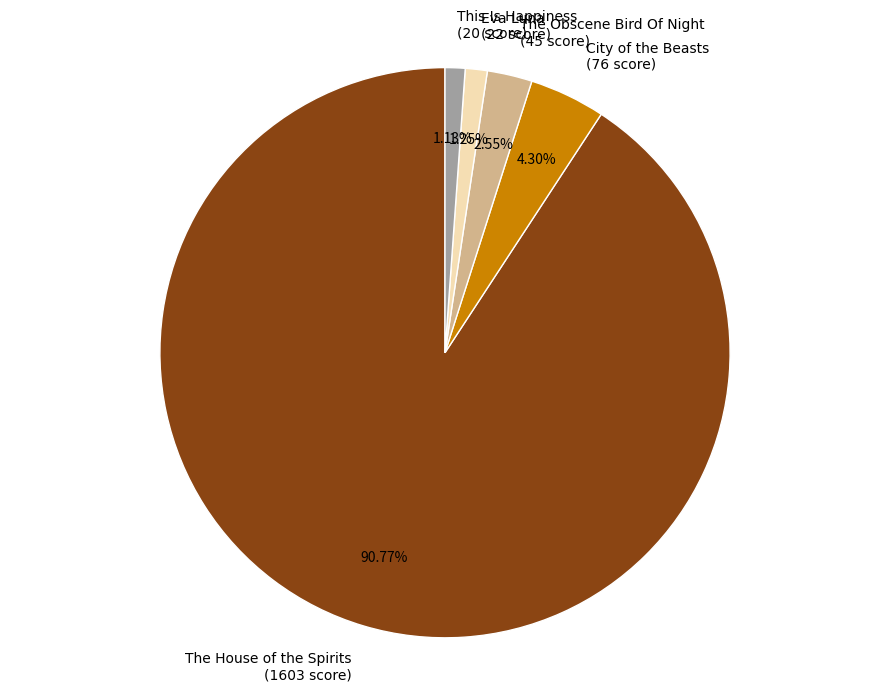

To the nearest percent, what is the combined percentage of The Obscene Bird Of Night and The House of the Spirits?

93%